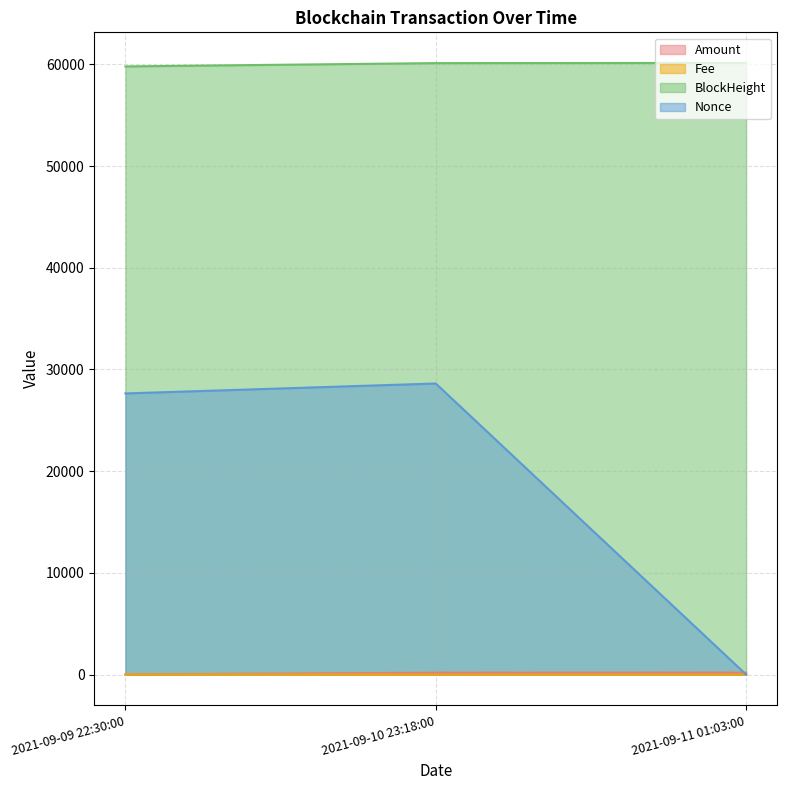

Which series changed the most between 2021-09-09 22:30:00 and 2021-09-11 01:03:00?

Nonce